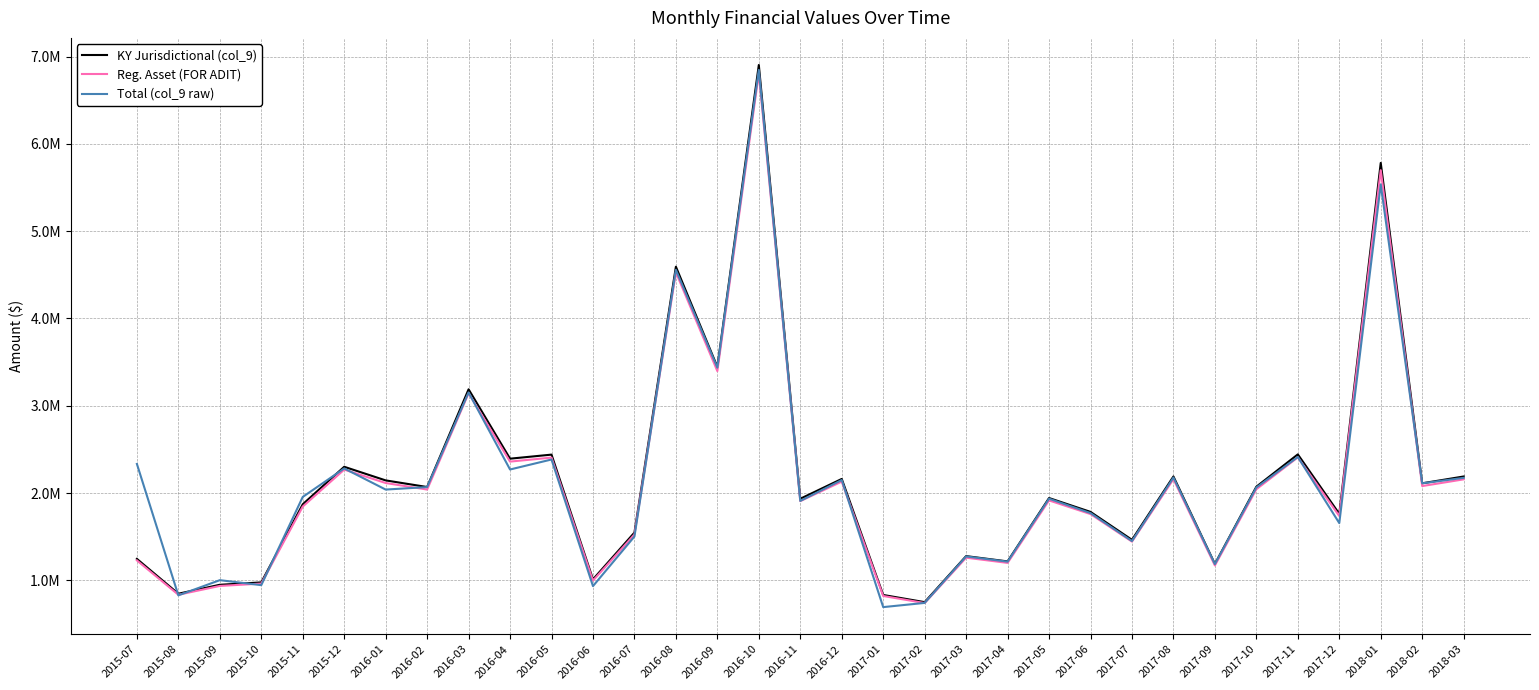

Is this an area chart (filled region under the line)?

No